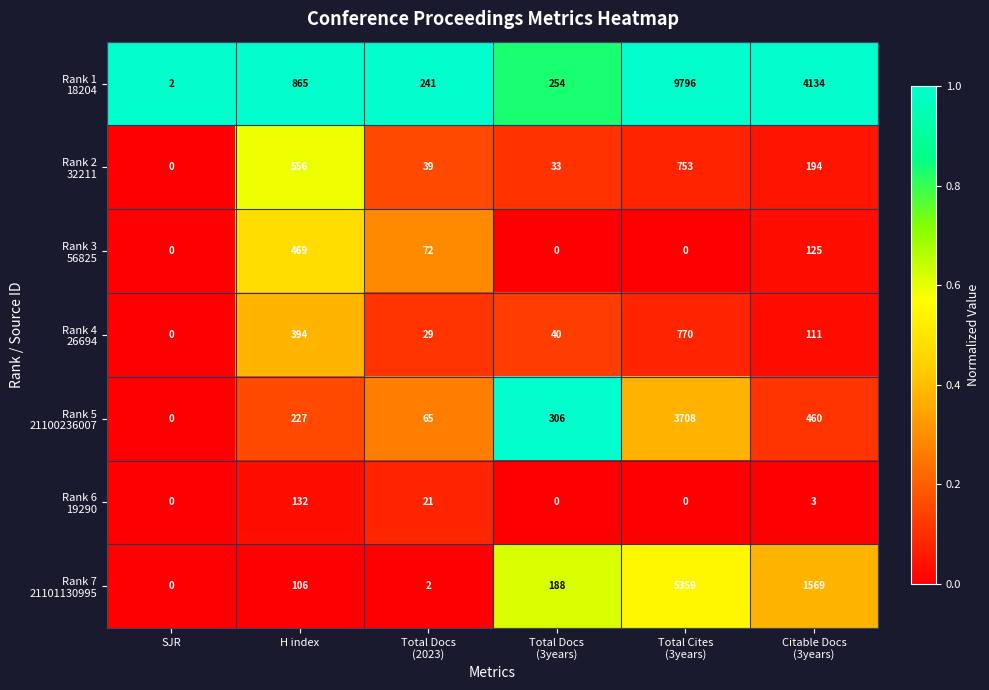

What is the greatest value displayed?

9796